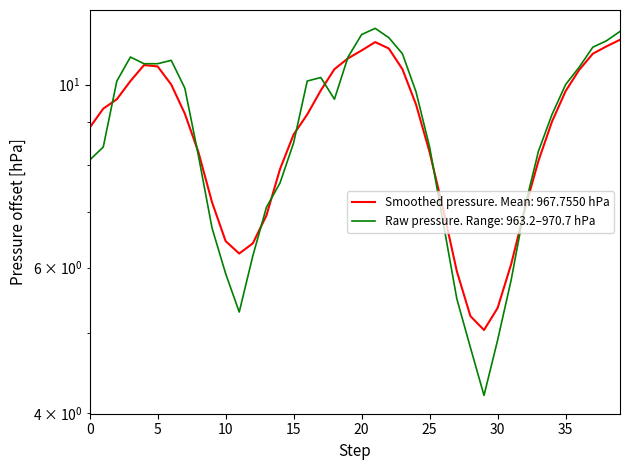

Reading left to right, extract all data points from this chart.

8.1	8.4	10.1	10.8	10.6	10.6	10.7	9.9	8.2	6.7	5.9	5.3	6.2	7.1	7.6	8.5	10.1	10.2	9.6	10.8	11.5	11.7	11.4	10.9	9.8	8.4	6.8	5.5	4.8	4.2	4.9	5.8	7.1	8.3	9.2	10.0	10.5	11.1	11.3	11.6